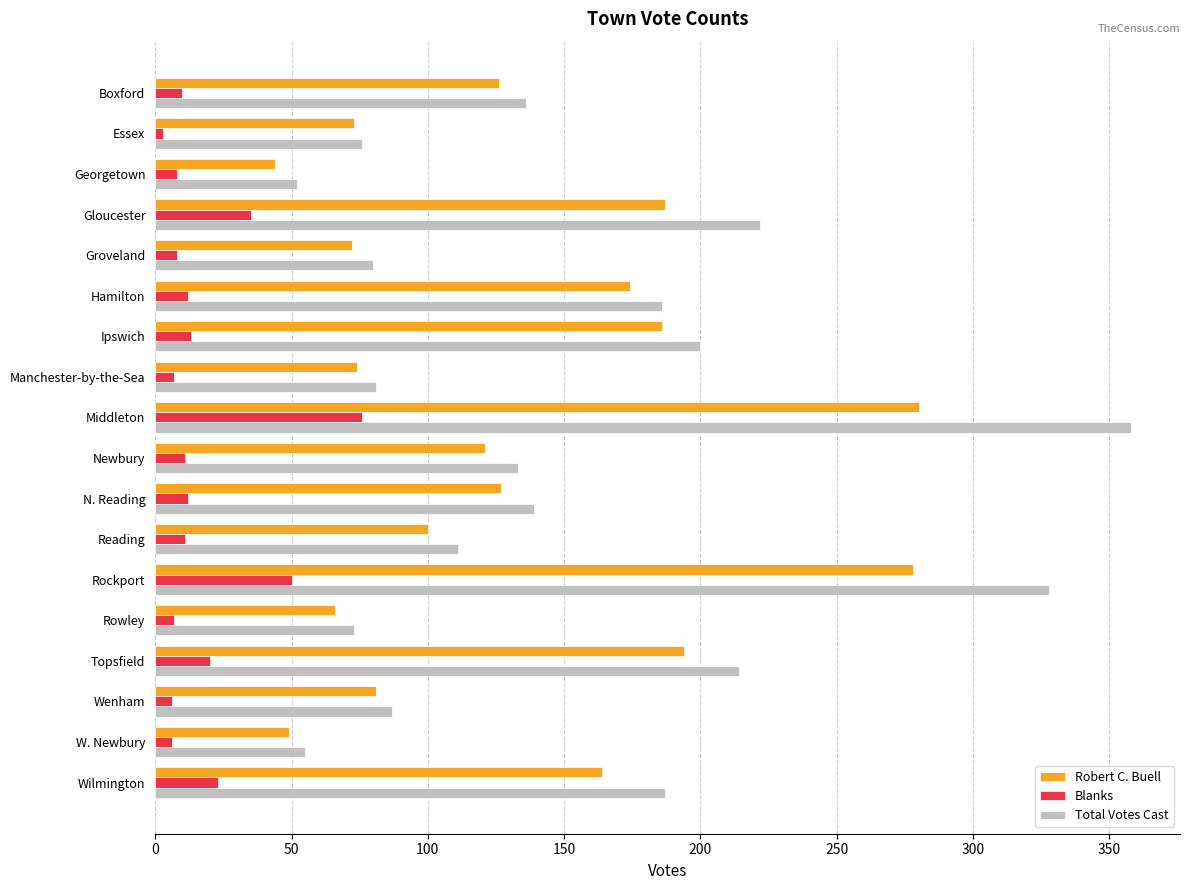

What is the difference between the maximum and minimum values in the Total Votes Cast series?

306